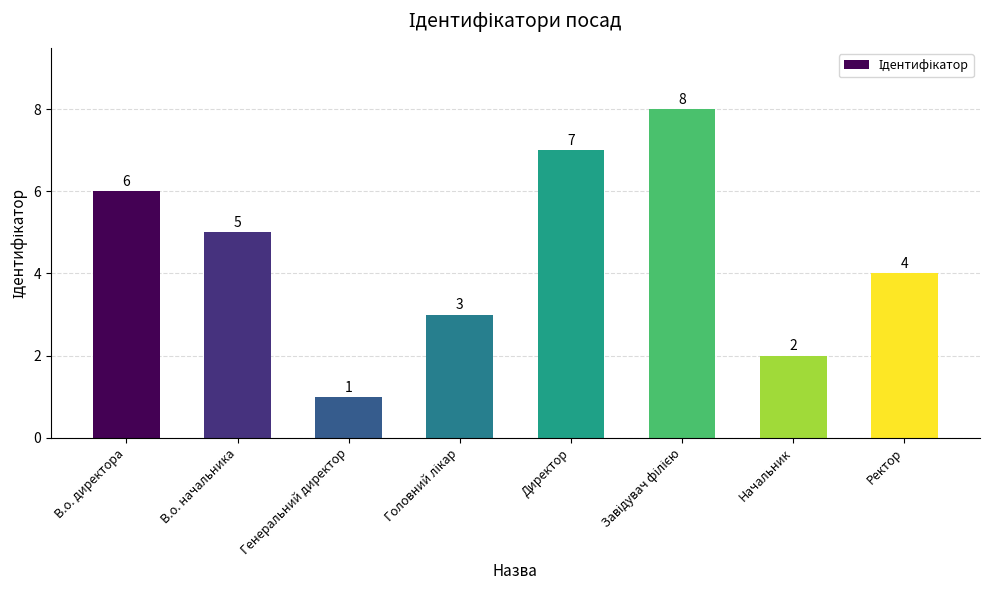

Which has a higher value, Директор or Начальник?

Директор